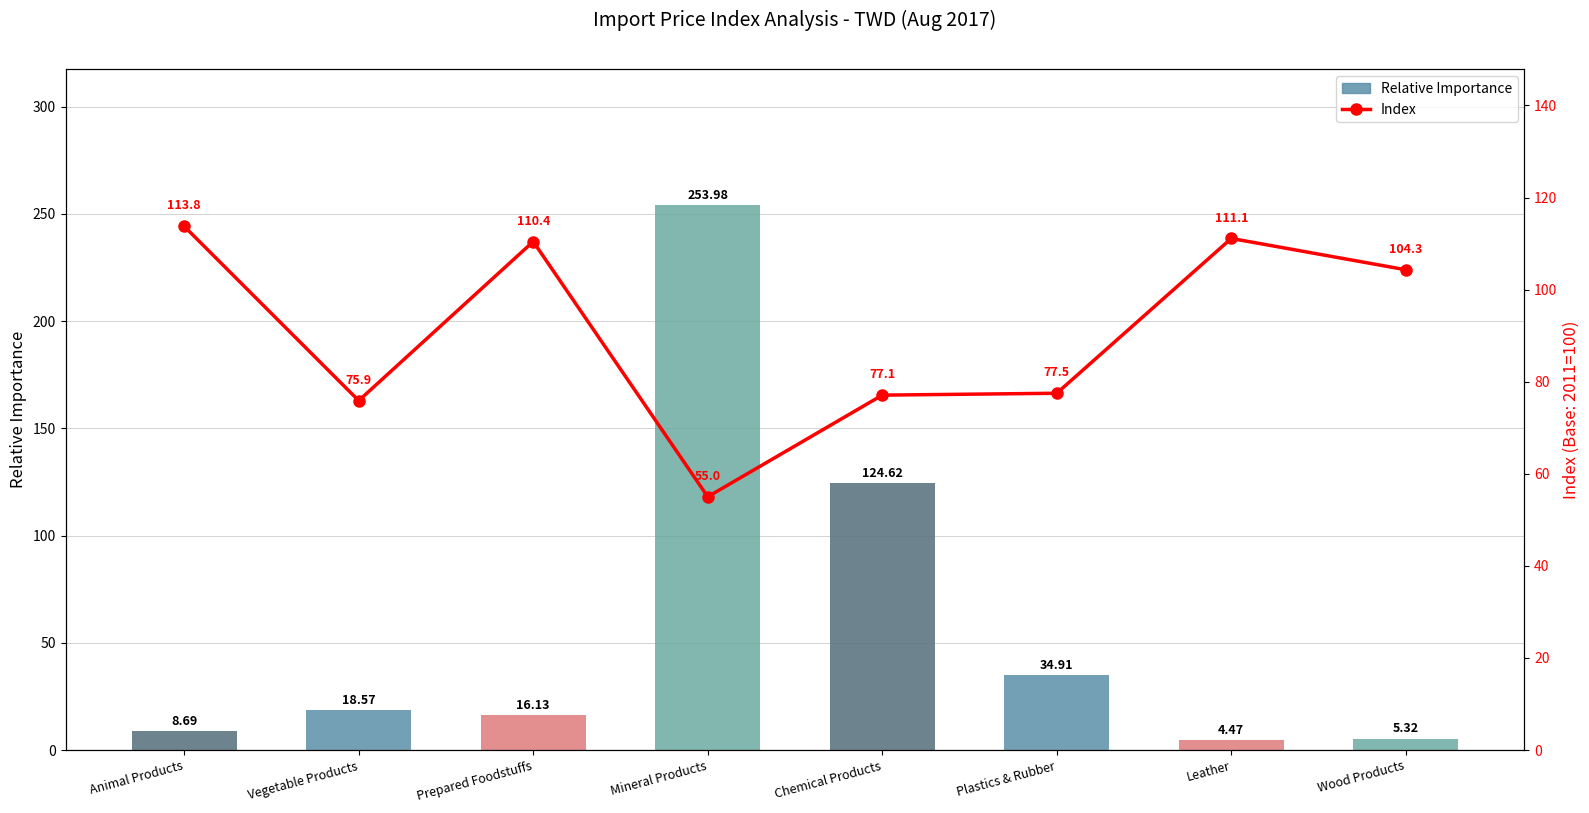

Reading left to right, list all the values displayed in this chart.

Relative Importance: Animal Products=8.7	Vegetable Products=18.6	Prepared Foodstuffs=16.1	Mineral Products=254.0	Chemical Products=124.6	Plastics & Rubber=34.9	Leather=4.5	Wood Products=5.3
Index: Animal Products=113.8	Vegetable Products=75.9	Prepared Foodstuffs=110.4	Mineral Products=55.0	Chemical Products=77.1	Plastics & Rubber=77.5	Leather=111.1	Wood Products=104.3